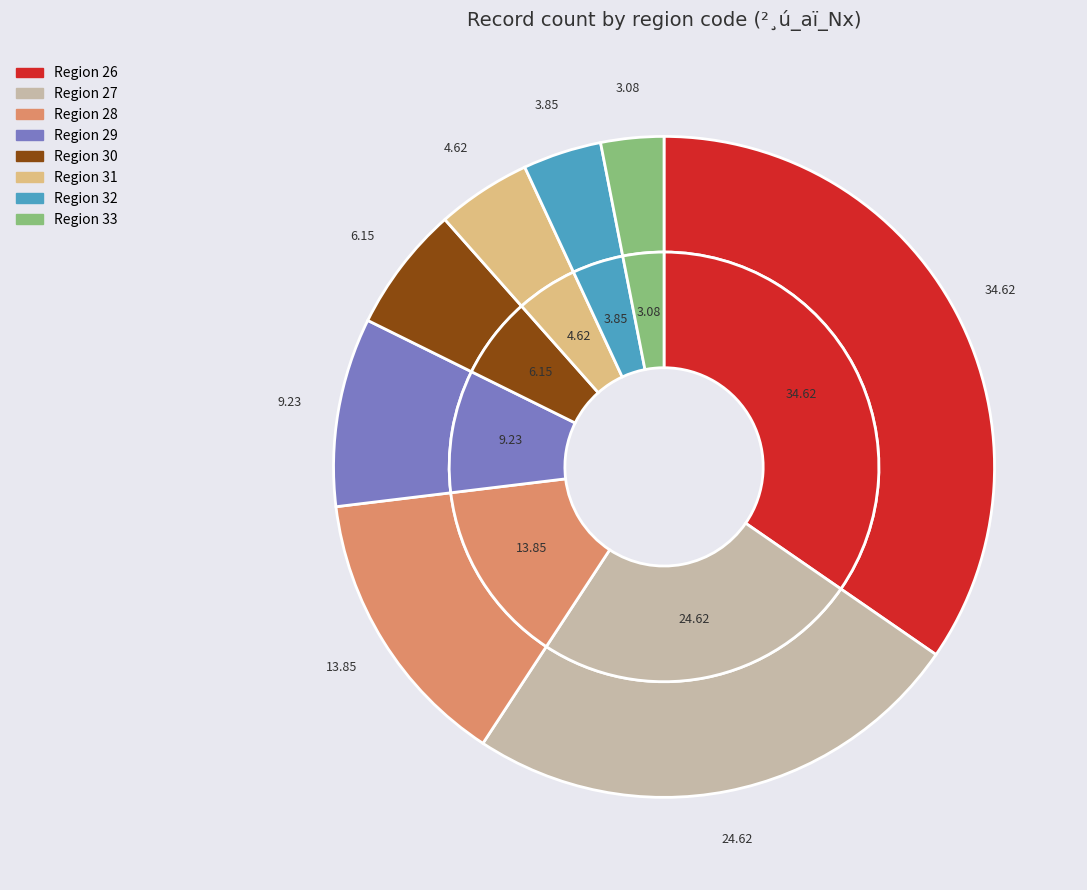

To the nearest percent, what is the difference between the largest and smallest slice percentages?

32%